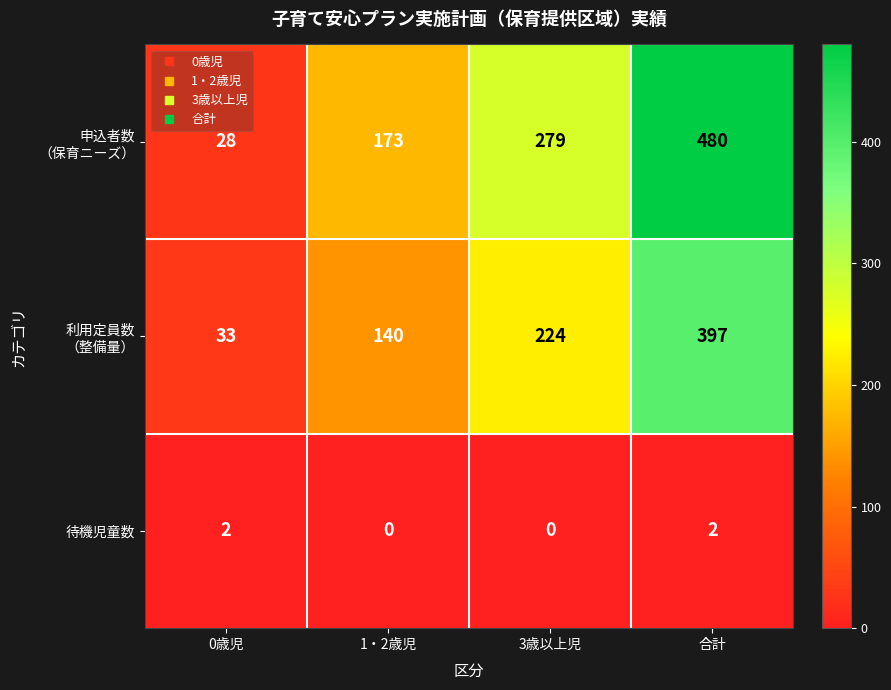

Count the number of data series in this chart.

3